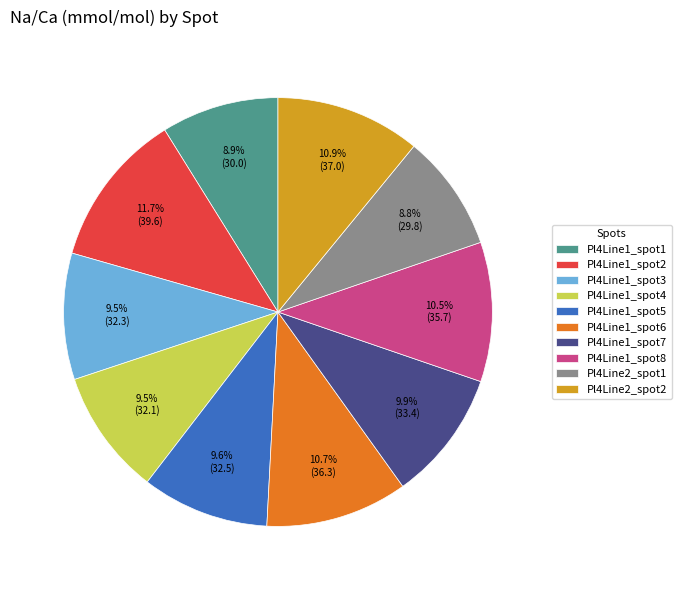

How much of the chart is everything except Pl4Line1_spot7?

90.1%